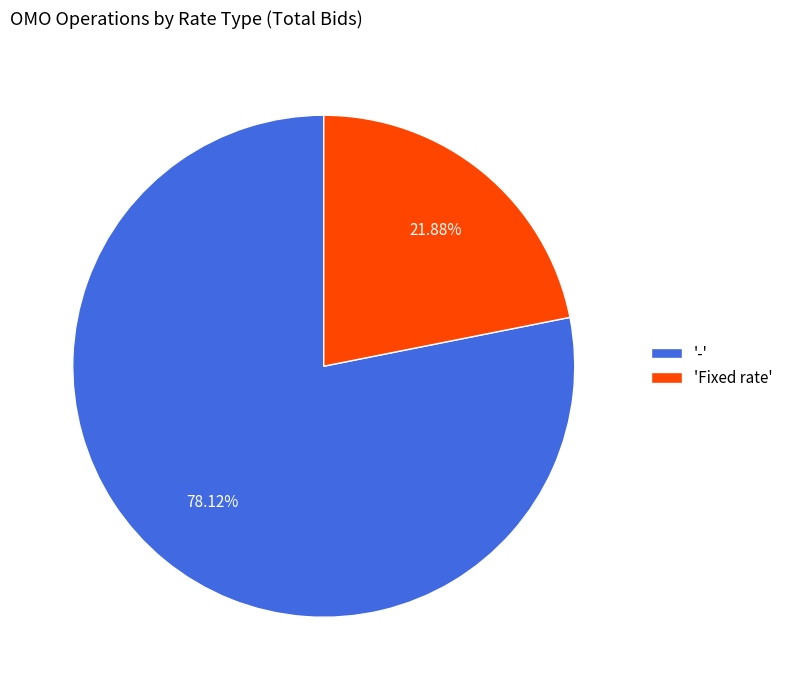

Which slice is the smallest?

'Fixed rate'